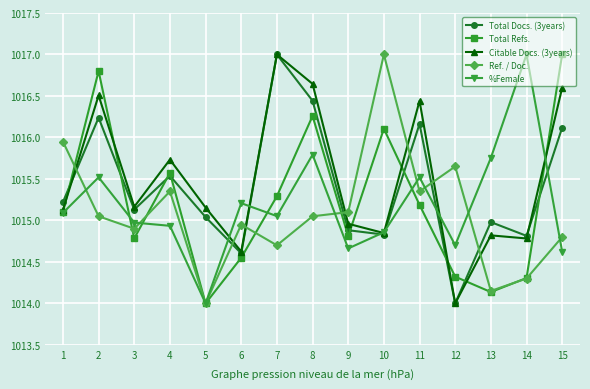

What is the sum of all Total Docs. (3years) values?

15231.0